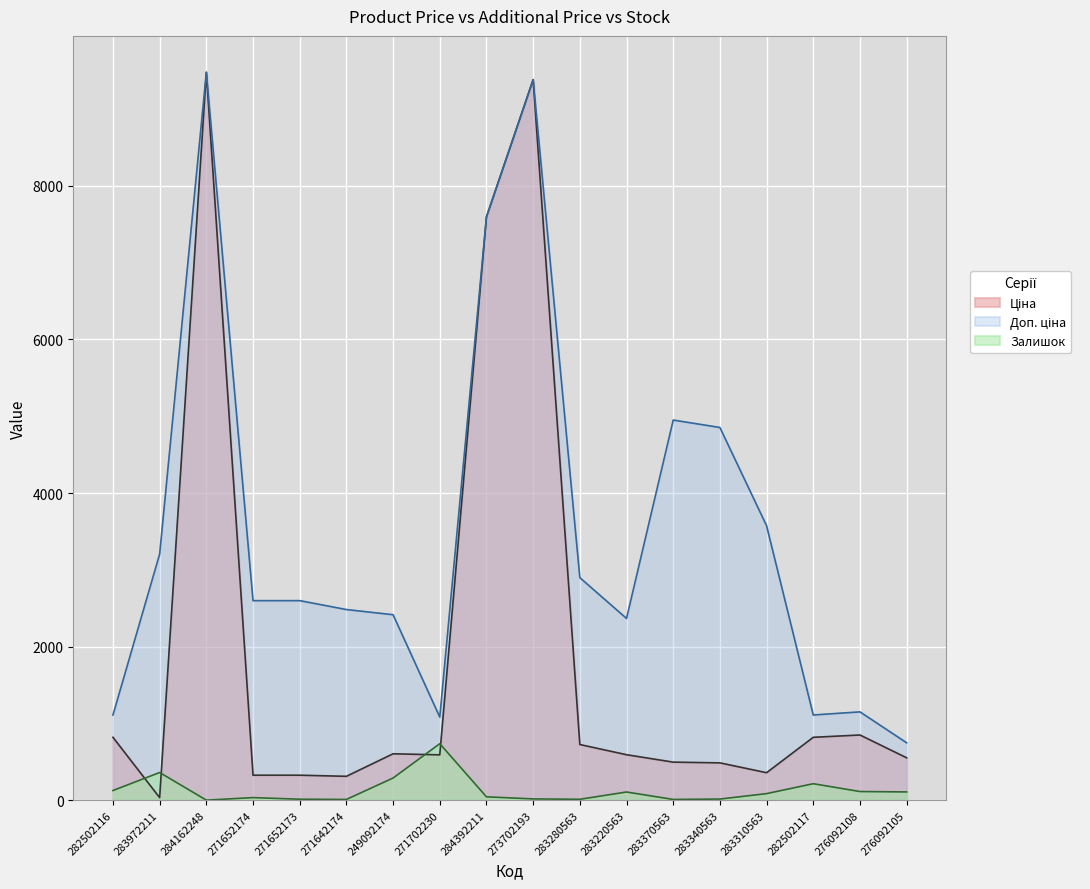

What is the approximate value of Доп. ціна at 283310563?

3573.9